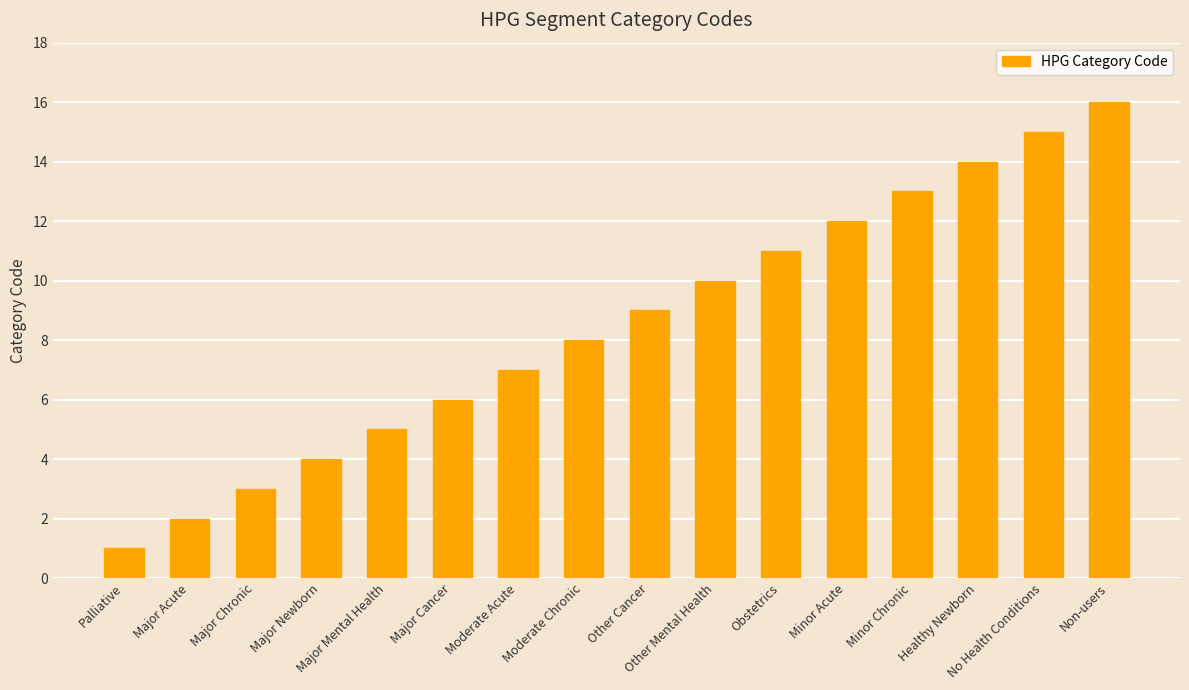

What is the change in value from Moderate Chronic to No Health Conditions?

+7